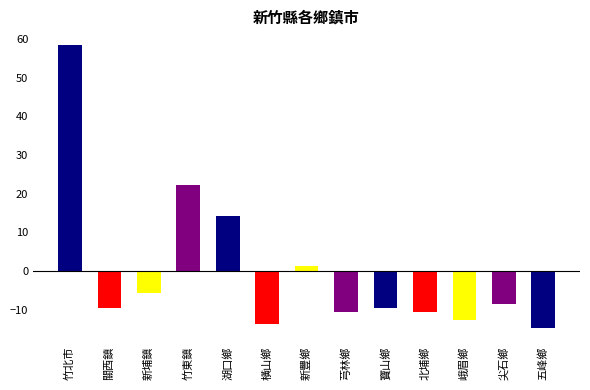

Does the chart contain stacked bars?

No